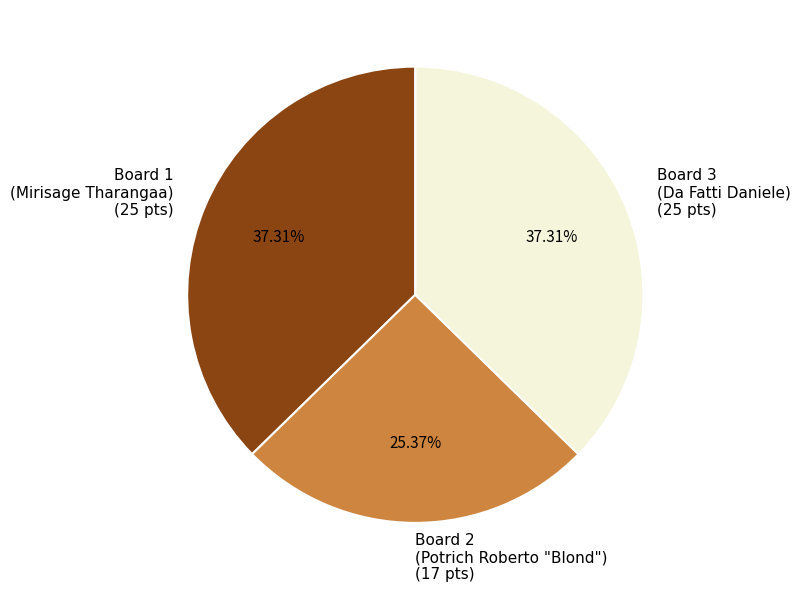

Do Board 2 (Potrich Roberto "Blond") (17 pts) and Board 1 (Mirisage Tharangaa) (25 pts) together represent more than half of the pie?

Yes